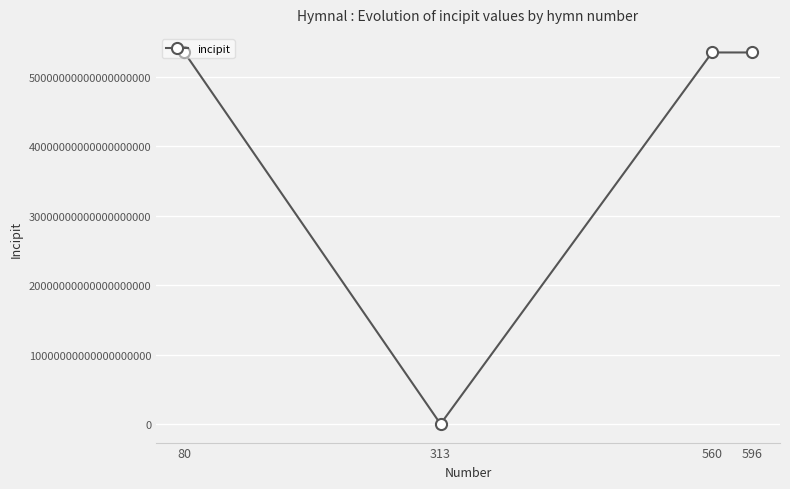

How many points are lower than both their immediate neighbors (excluding endpoints)?

1